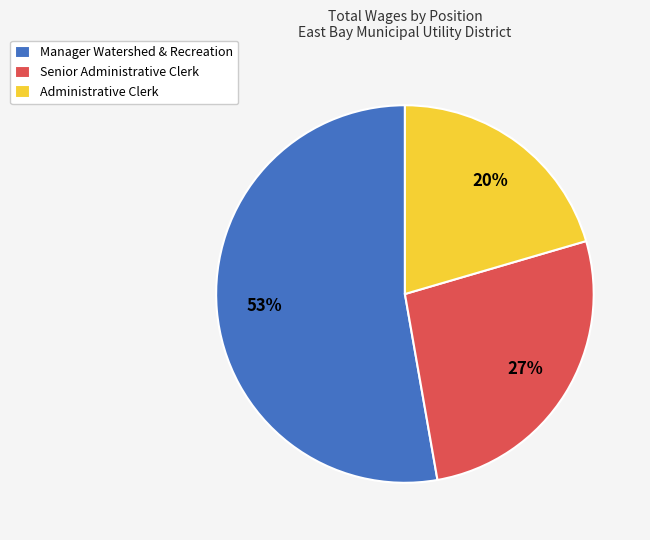

Rank the categories by value from highest to lowest.

Manager Watershed & Recreation, Senior Administrative Clerk, Administrative Clerk